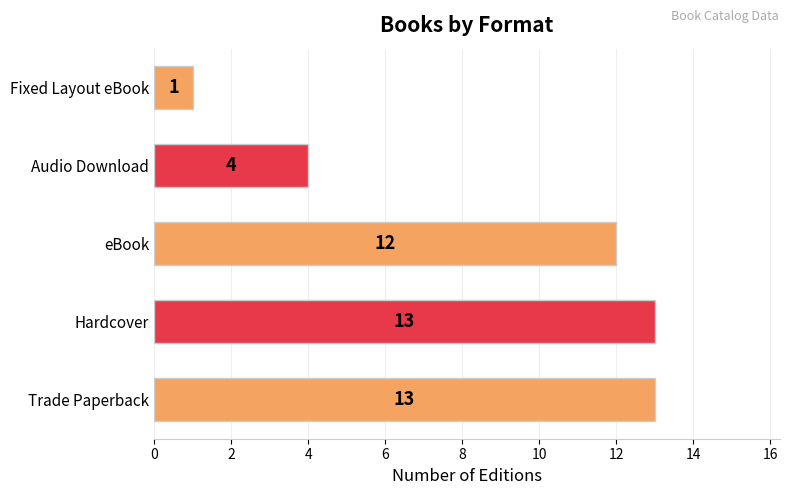

What is the change in value from Hardcover to Audio Download?

-9